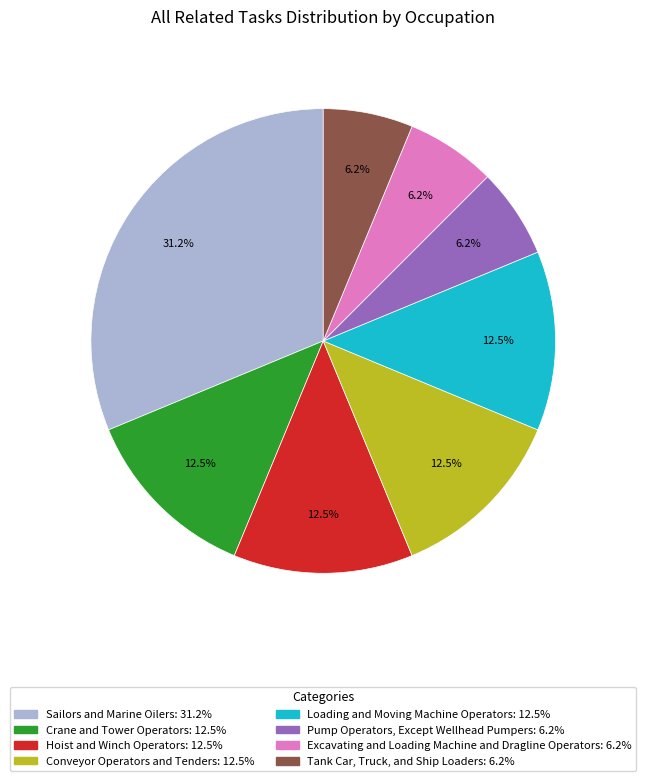

What portion of the pie excludes Crane and Tower Operators?

87.5%